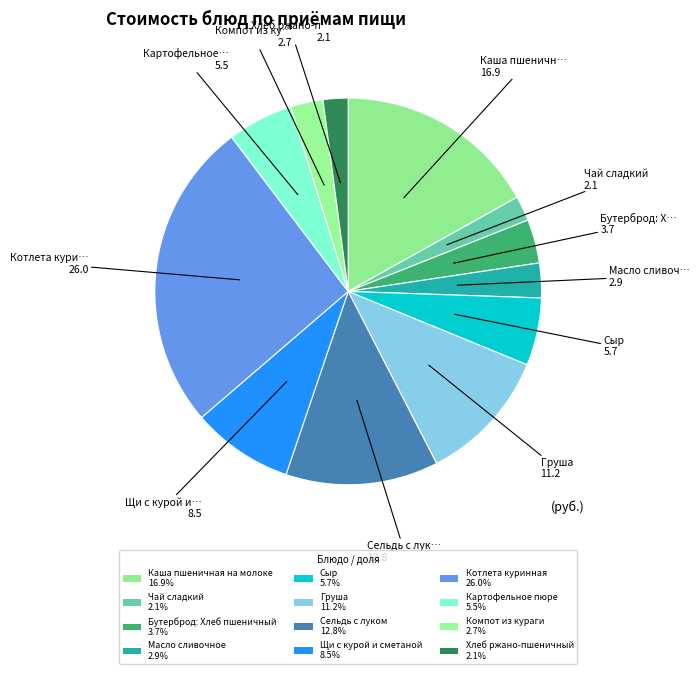

Count the number of slices in the pie.

12